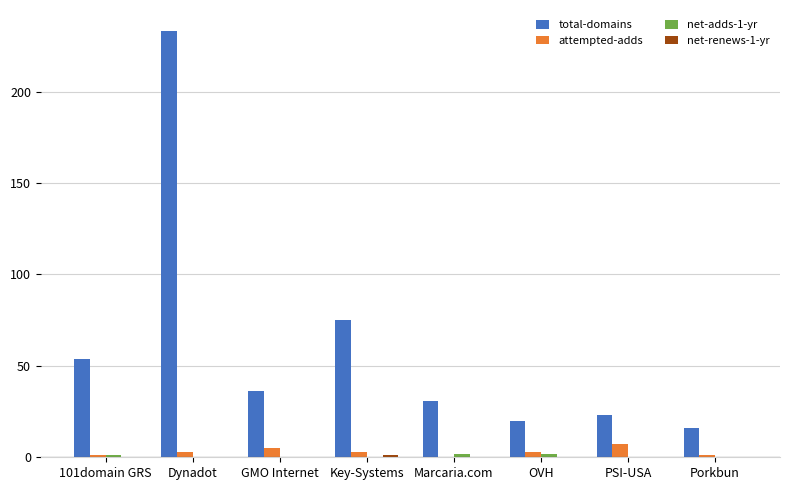

What is the highest value of the attempted-adds series?

7